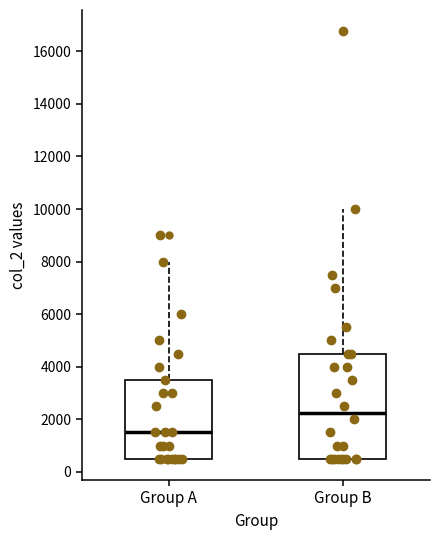

Which box is the tallest, from its lower edge to its upper edge?

Group B